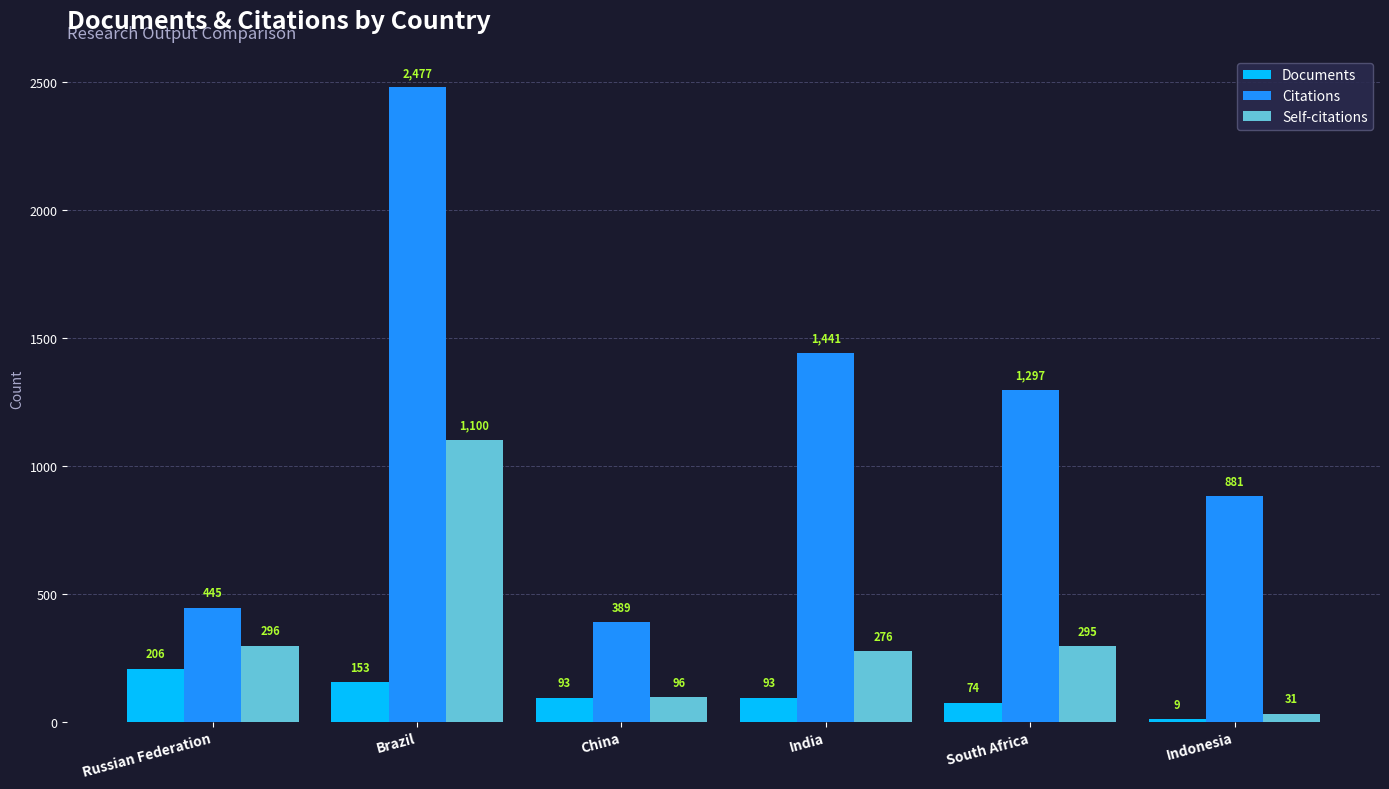

What is the label of the 3rd bar from the left?

China